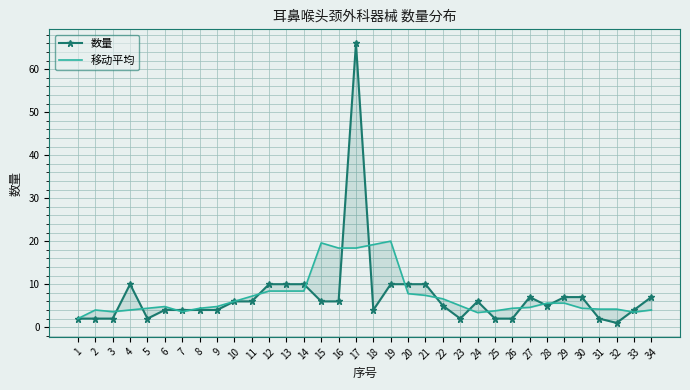

What is the sum of all 移动平均 values?

244.1